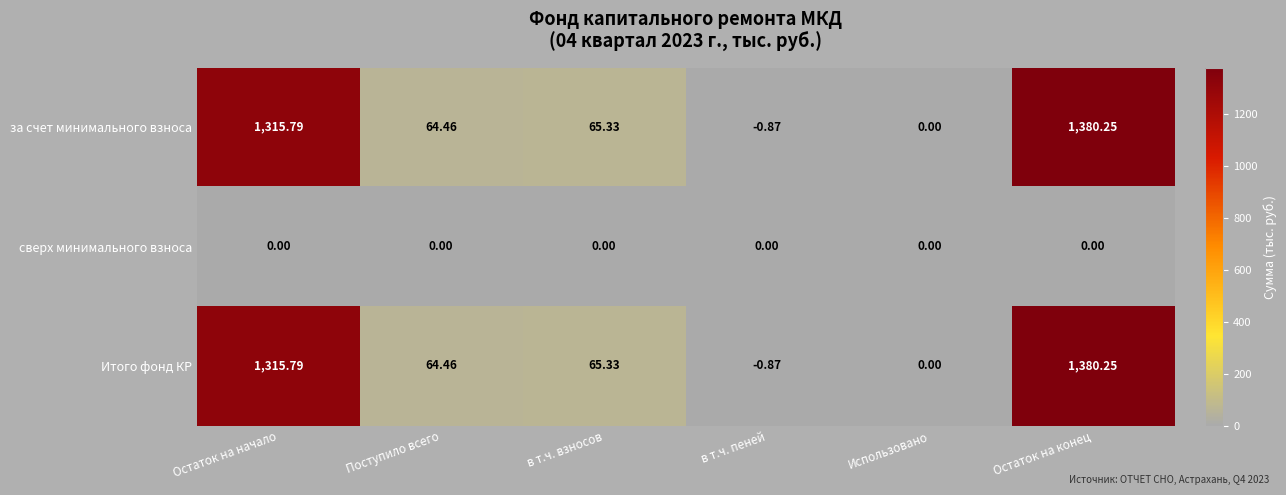

Where is Итого фонд КР nearest to the value 689?

в т.ч. взносов